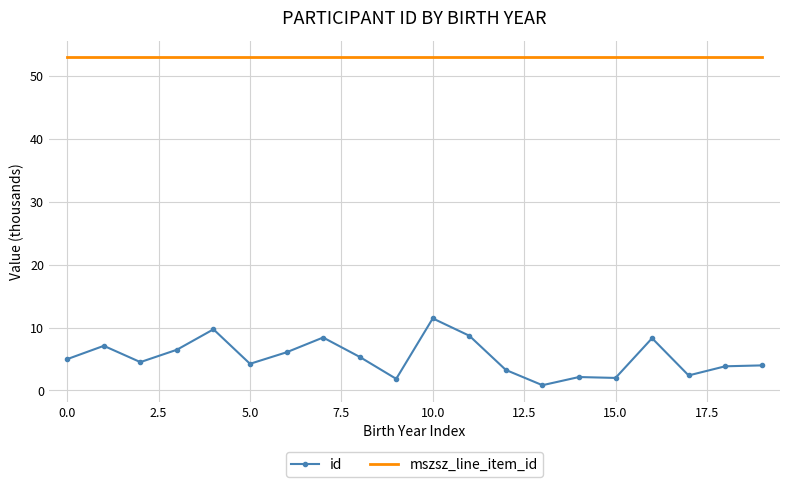

Which series has the widest spread of values?

id